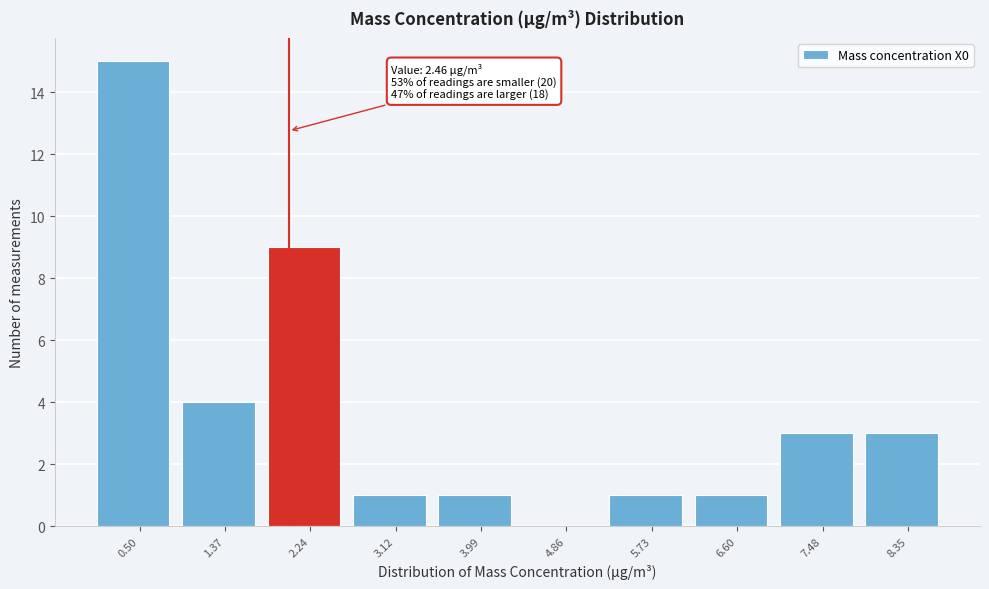

Reading left to right, list all the values displayed in this chart.

0.50=15	1.37=4	2.24=9	3.12=1	3.99=1	4.86=0	5.73=1	6.60=1	7.48=3	8.35=3